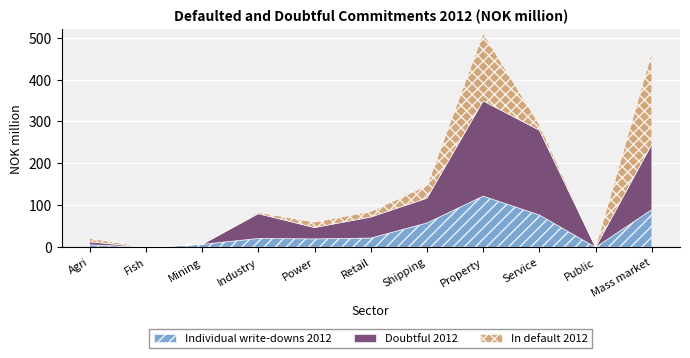

What is the difference between the highest and lowest values at Property management?

105